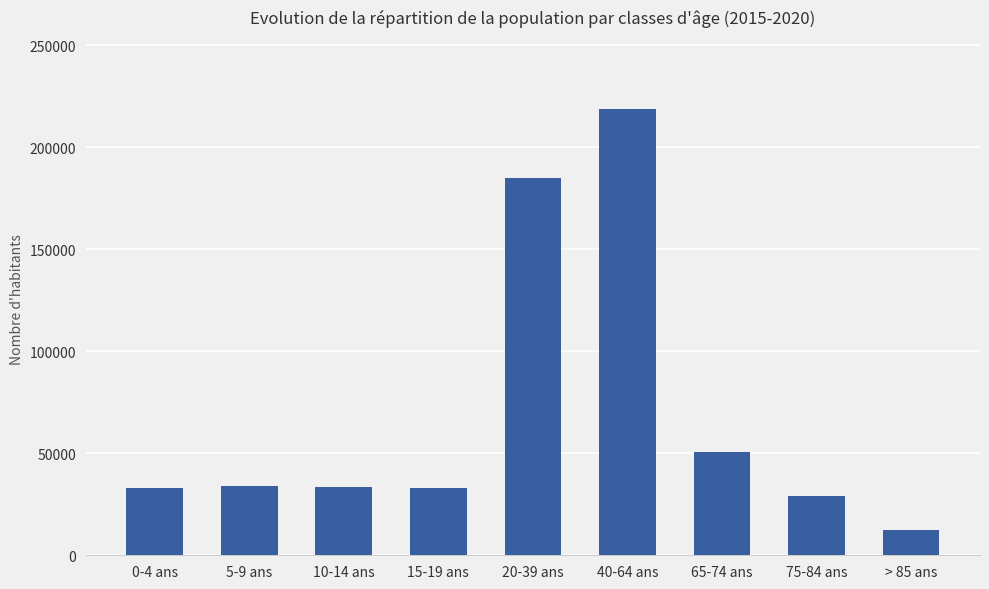

What position from the right is 65-74 ans?

3